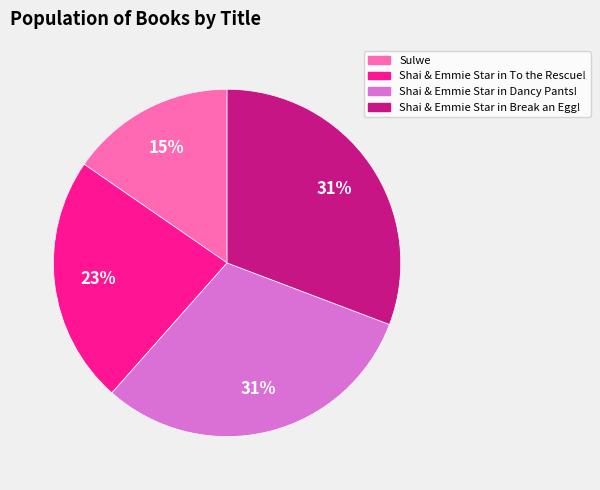

Is Shai & Emmie Star in Break an Egg! the majority of the pie?

No